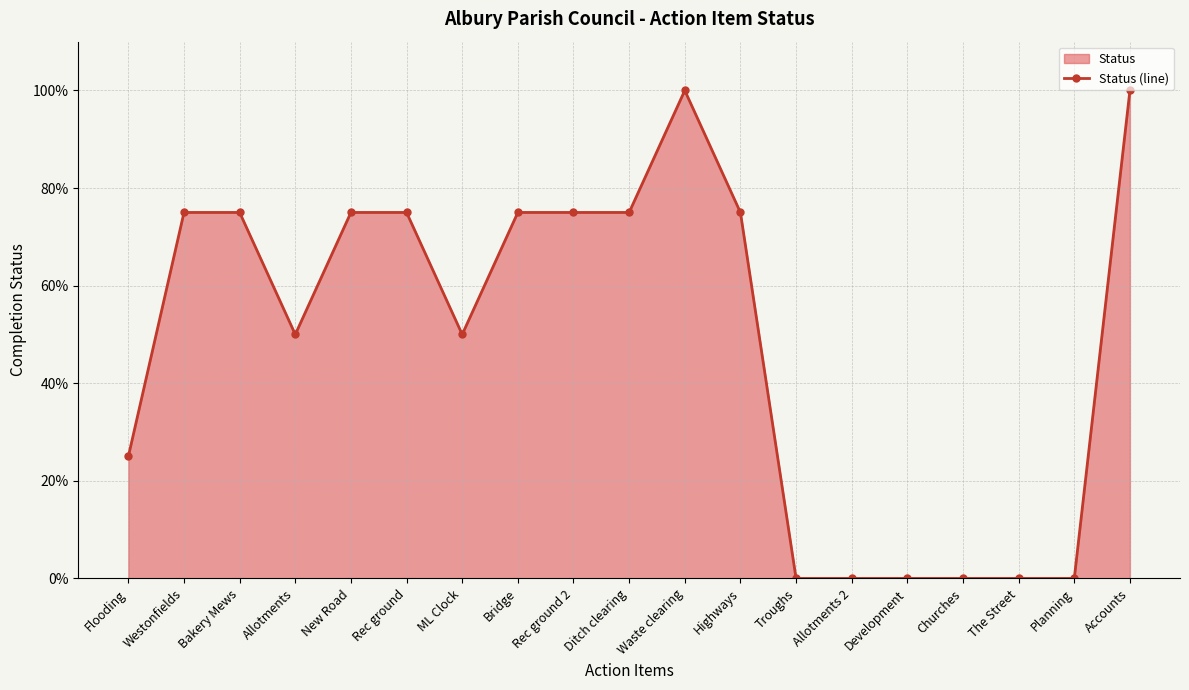

True or false: the data shows 0.3 at ML Clock.

False